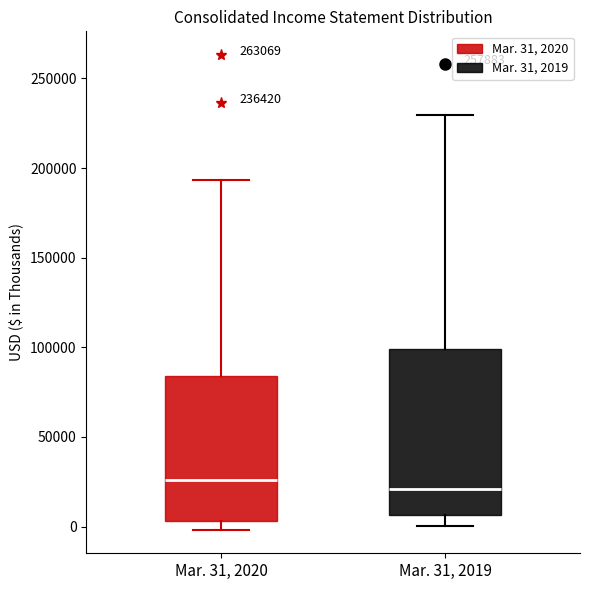

Which box is the tallest, from its lower edge to its upper edge?

Mar. 31, 2019